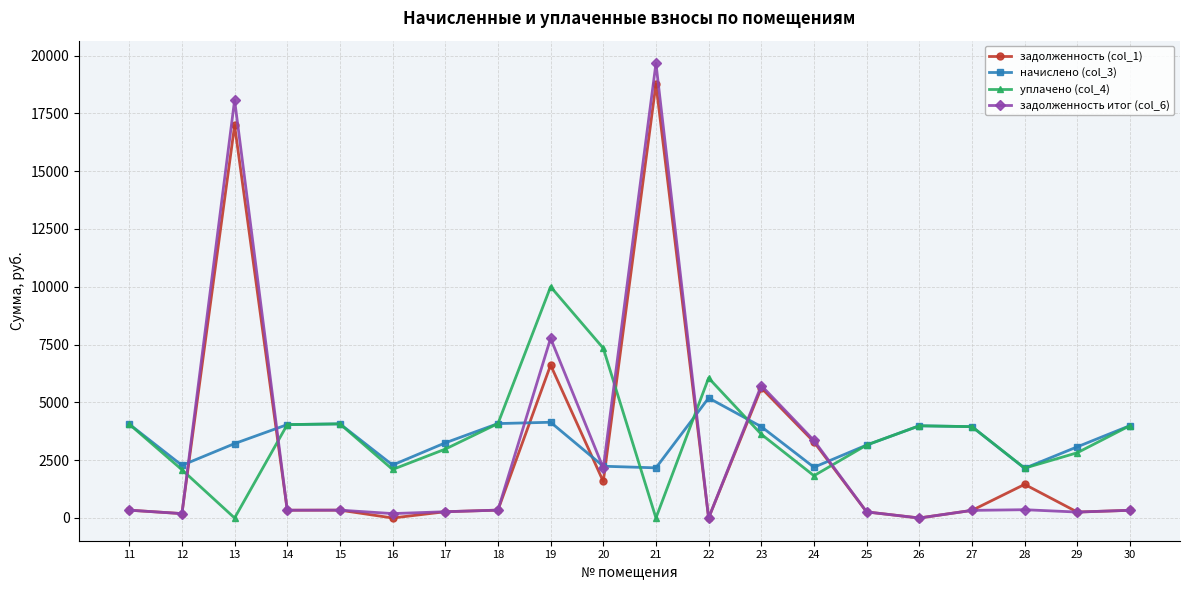

List the series in order of their peak value, highest first.

задолженность итог (col_6), задолженность (col_1), уплачено (col_4), начислено (col_3)